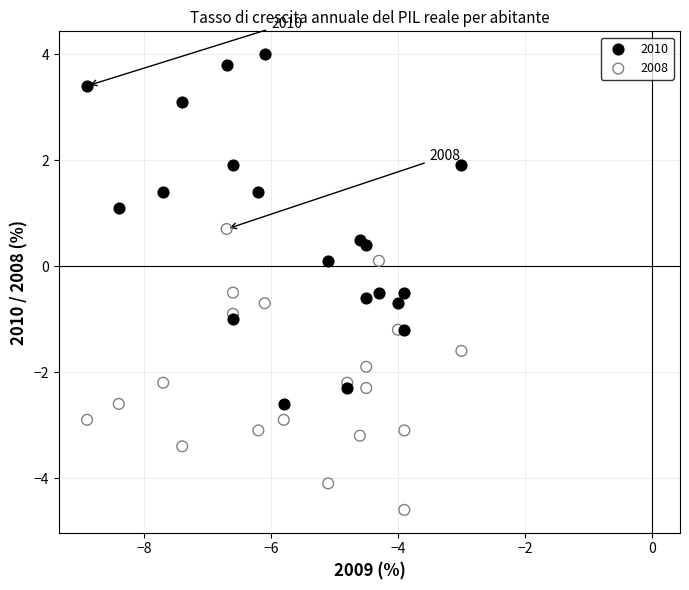

What are all the series names shown in the legend?

2010, 2008